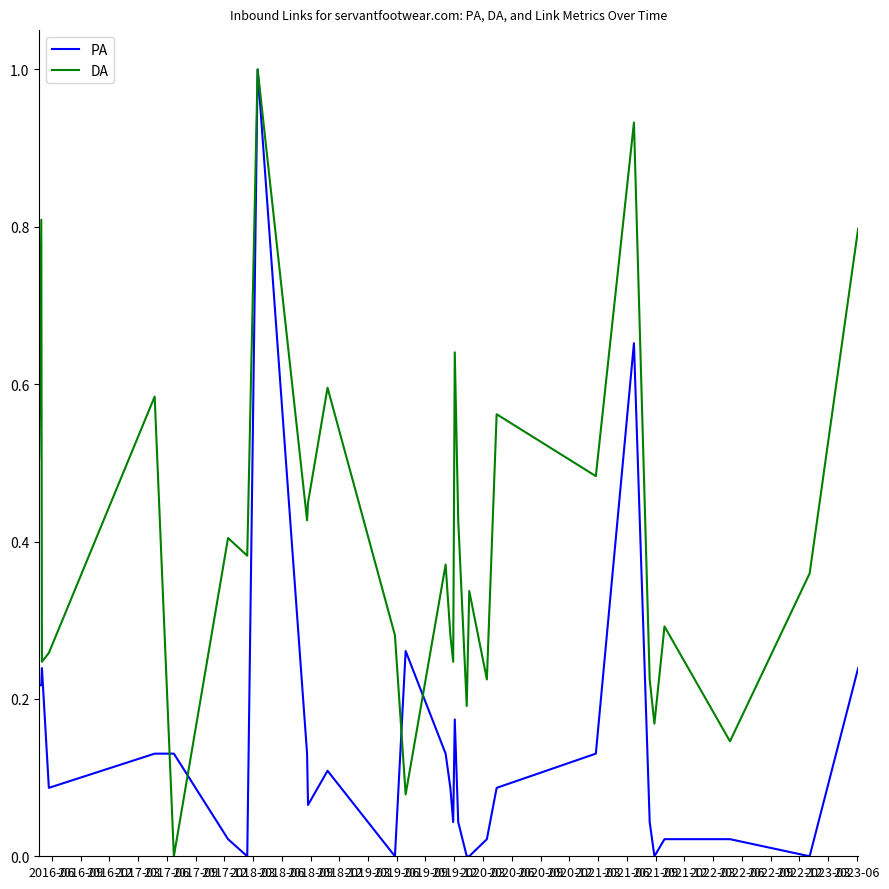

List the series in order of their overall mean, lowest first.

PA, DA